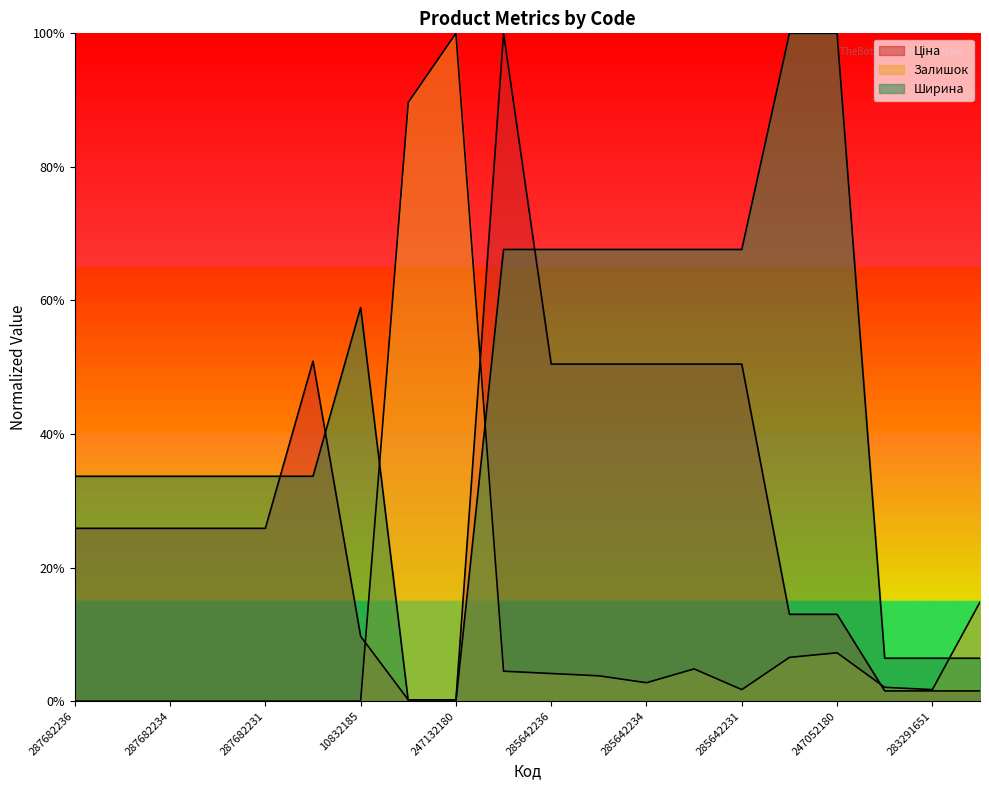

List the series in order of their overall mean, lowest first.

Залишок, Ціна, Ширина